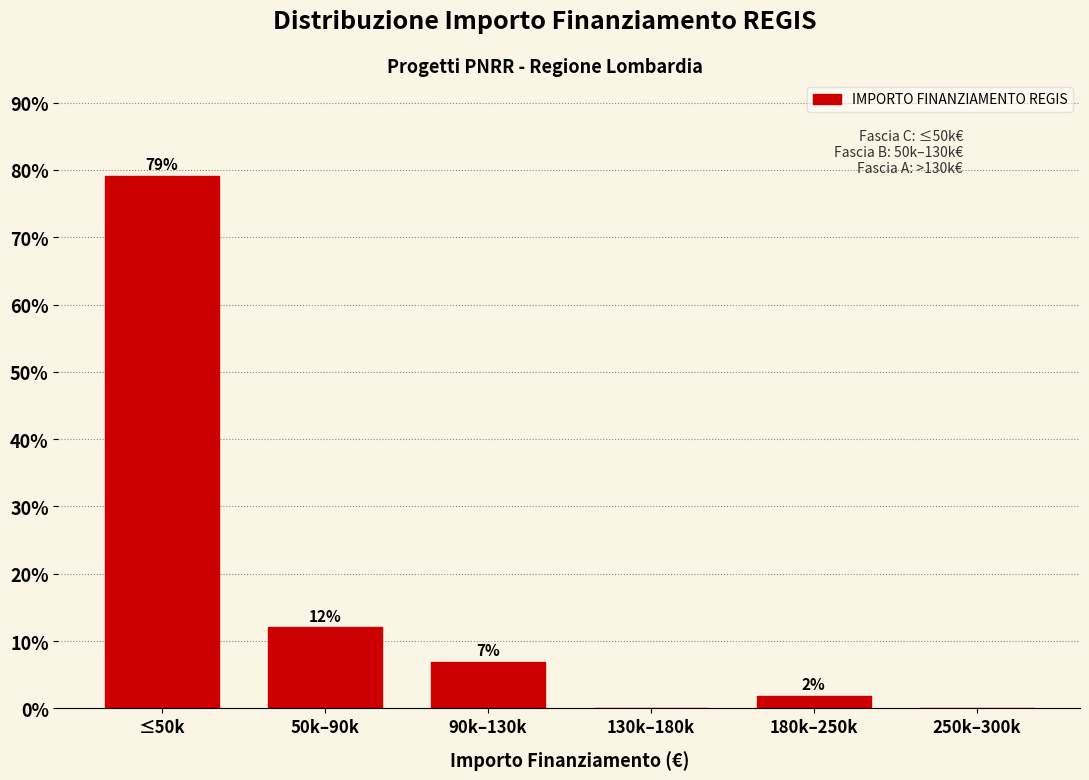

Is it true that the value at ≤50k is 79.1?

True